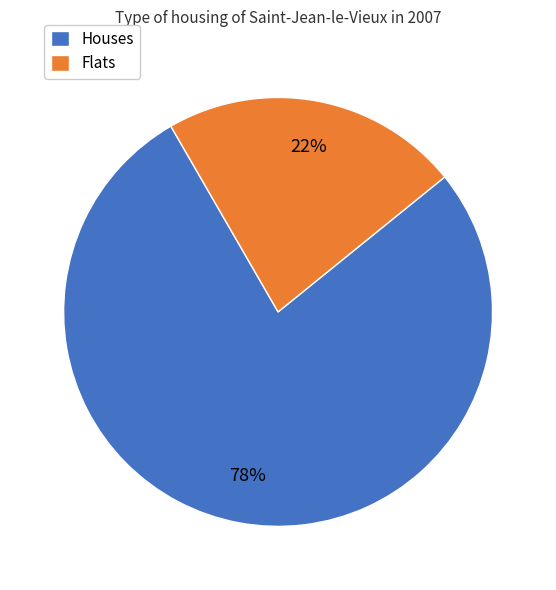

How many slices are in this pie chart?

2